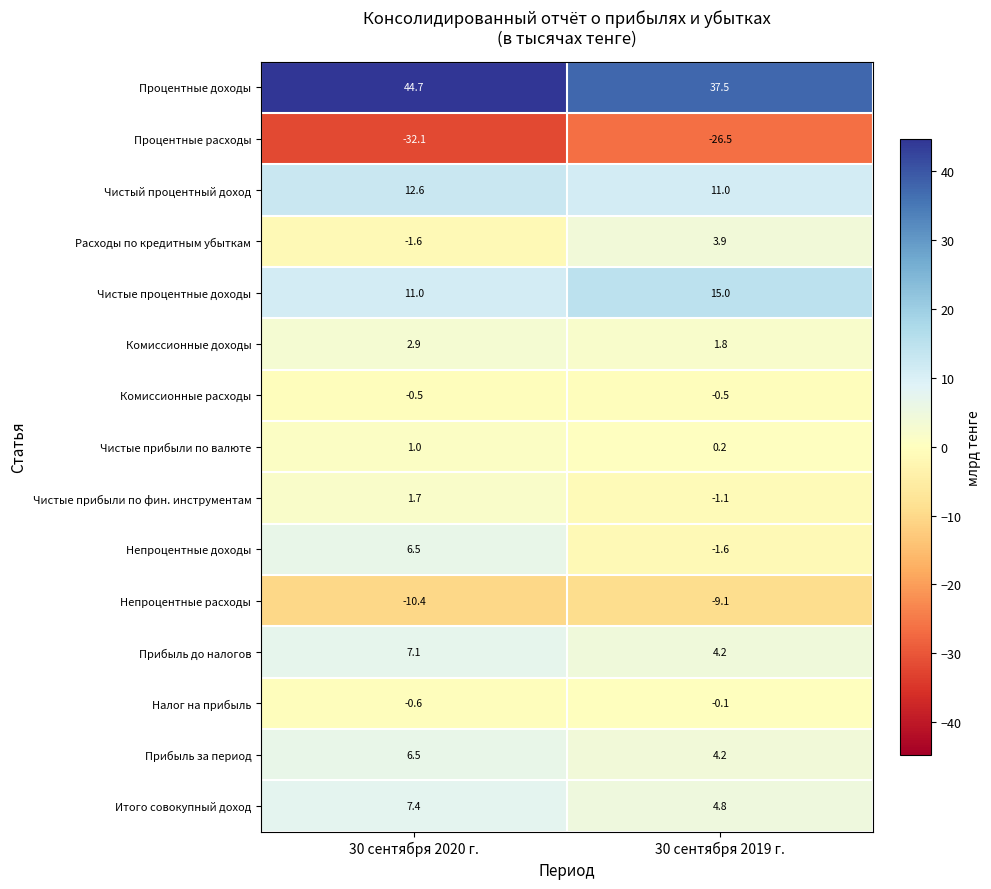

What is the maximum value for Прибыль за период?

6.5